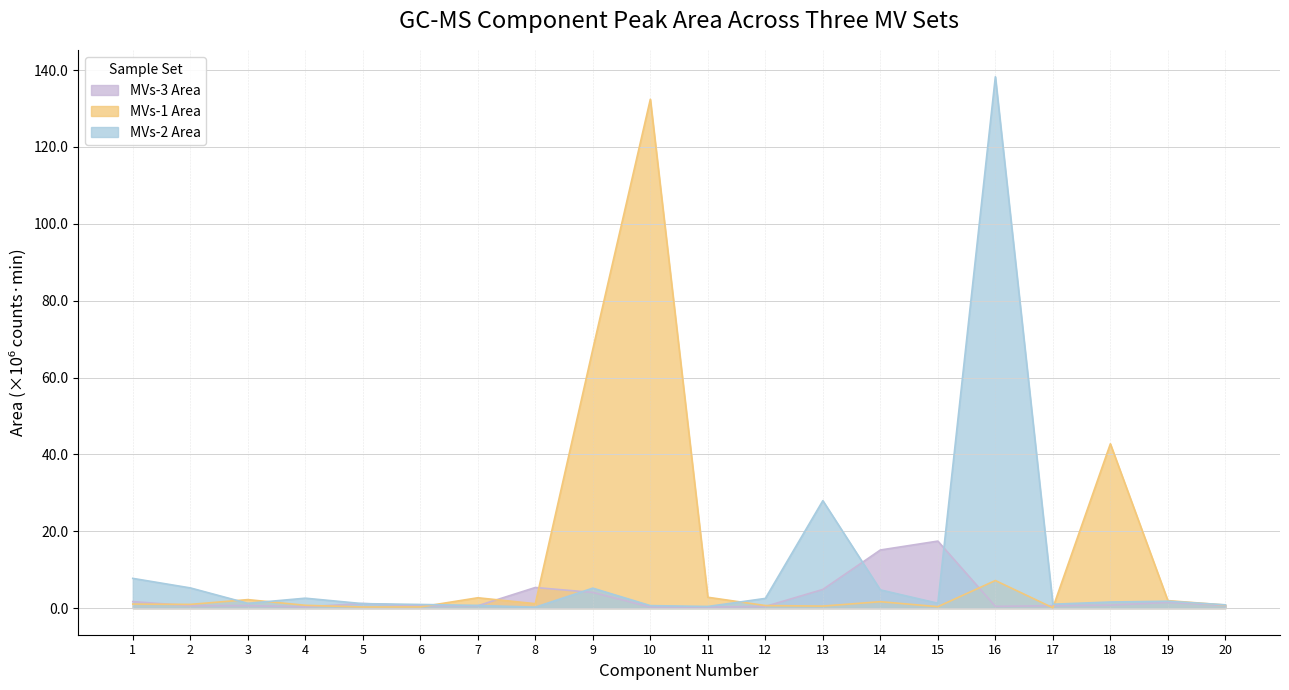

What is the difference between the maximum and minimum values in the MVs-1 Area series?

132.3